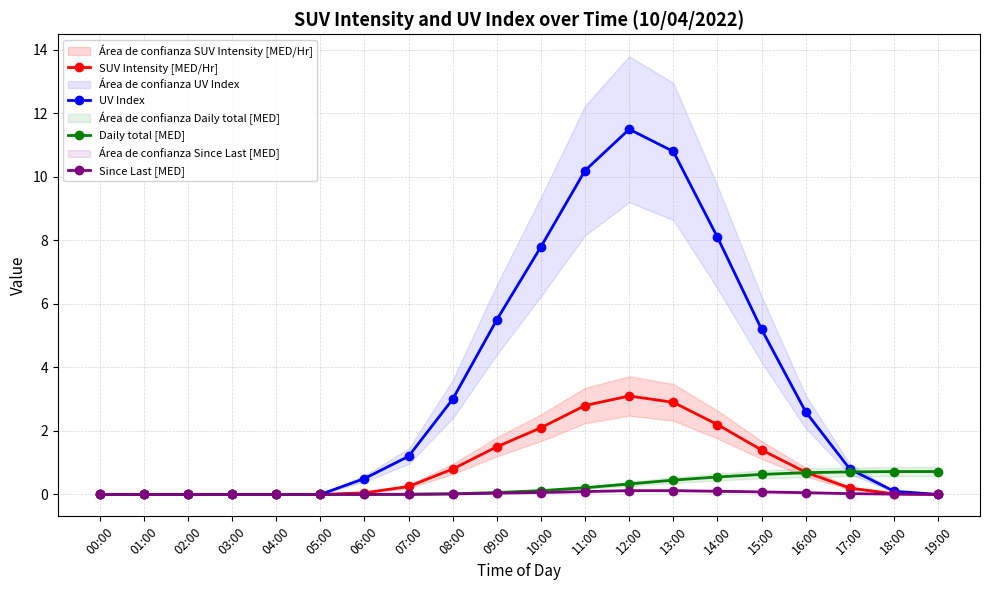

List the series in order of their peak value, lowest first.

Since Last [MED], Daily total [MED], SUV Intensity [MED/Hr], UV Index